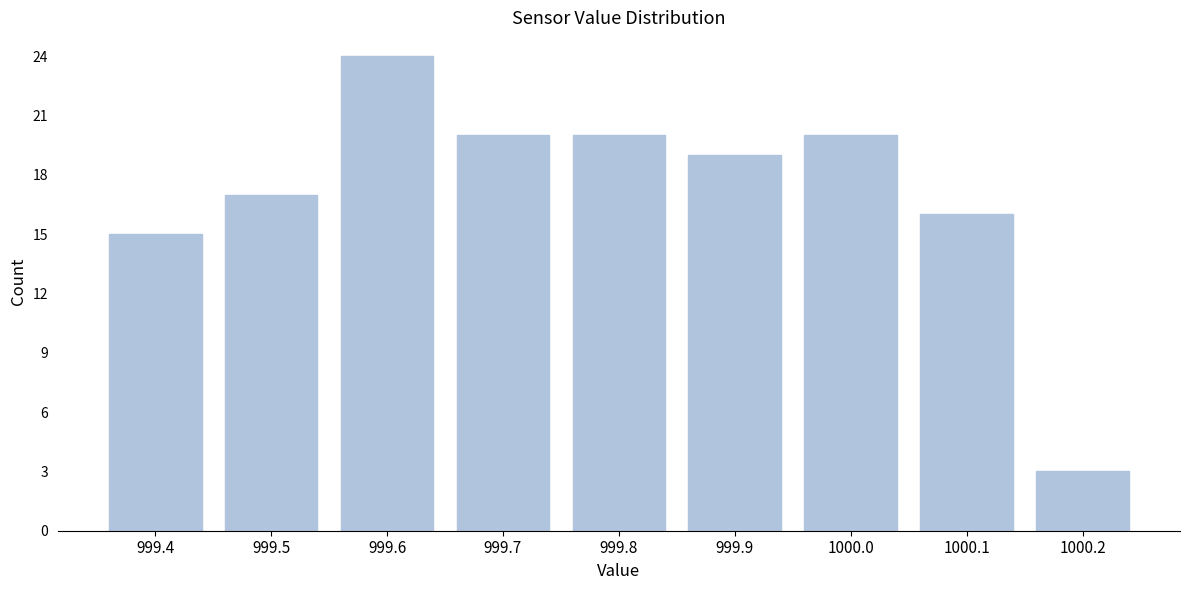

Reading left to right, list all the values displayed in this chart.

999.4=15	999.5=17	999.6=24	999.7=20	999.8=20	999.9=19	1000.0=20	1000.1=16	1000.2=3